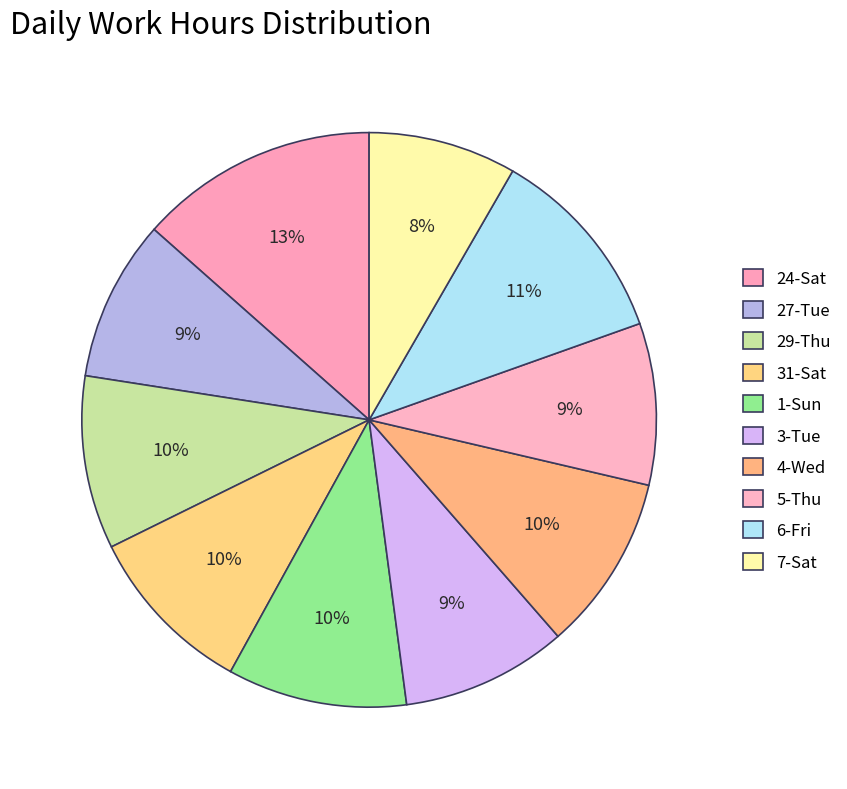

How many segments does this pie chart have?

10